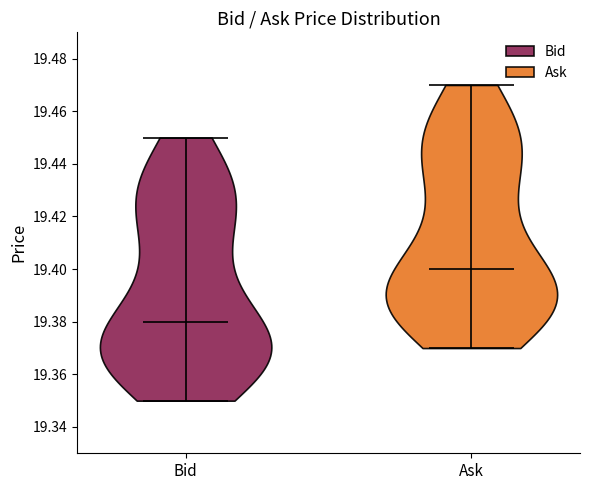

Where does the median line of the violin for Ask sit on the y-axis? The values are not printed on the chart, so give them approximately, as read against the axis.

19.40